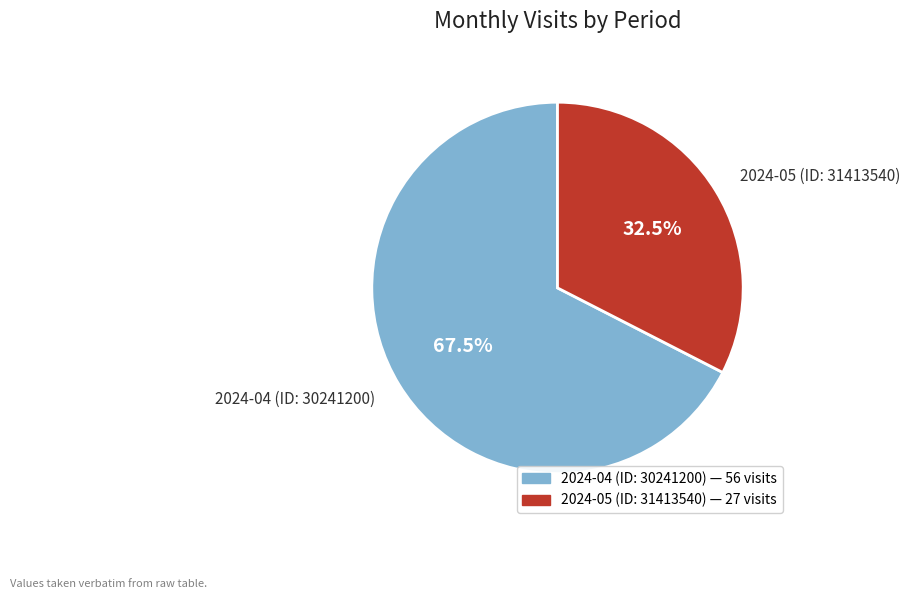

What portion of the pie excludes 2024-05 (ID: 31413540)?

67.5%